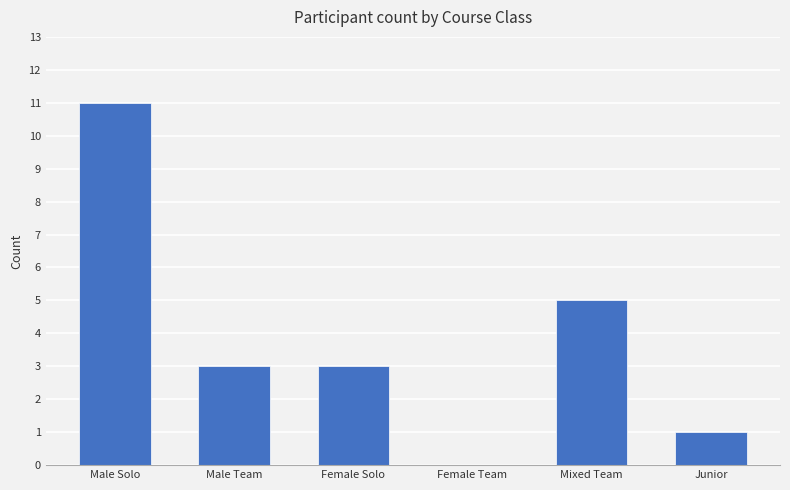

What is the average value?

4